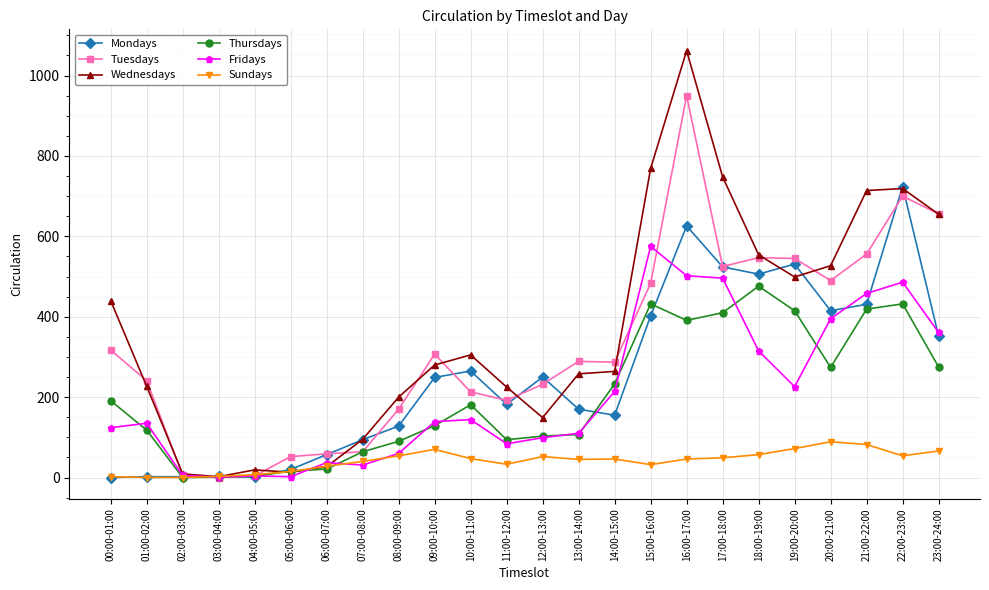

How many lines are shown in the chart?

6